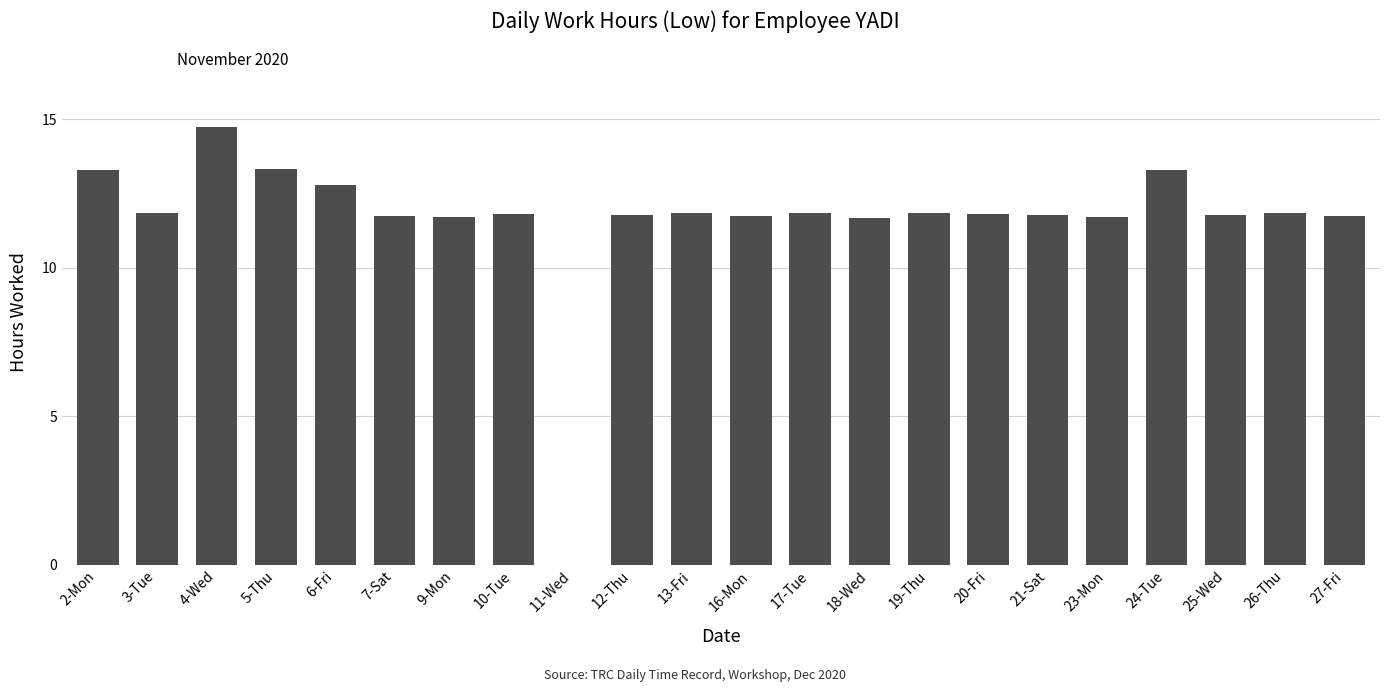

What is the change in value from 2-Mon to 16-Mon?

-1.5